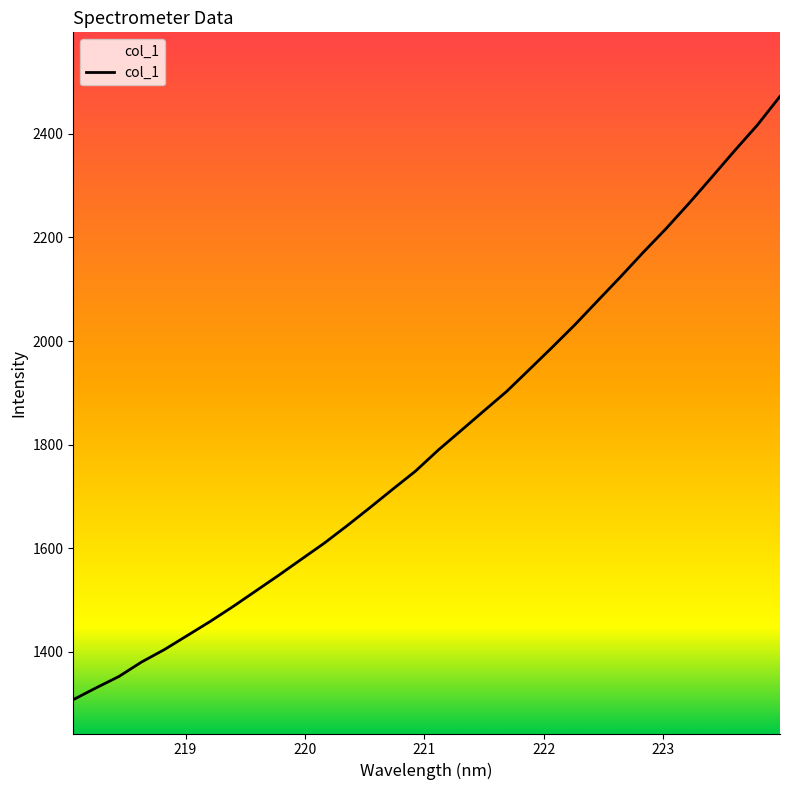

What is the minimum value shown in the chart?

1307.7